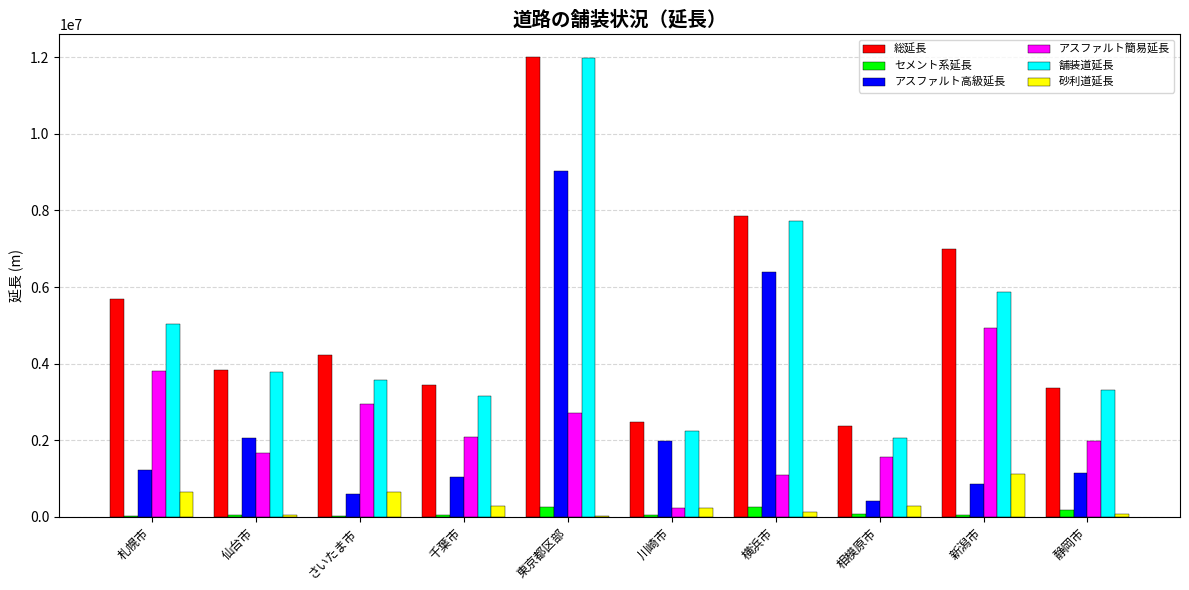

True or false: アスファルト簡易延長 has a value of 1044749 at 仙台市.

False